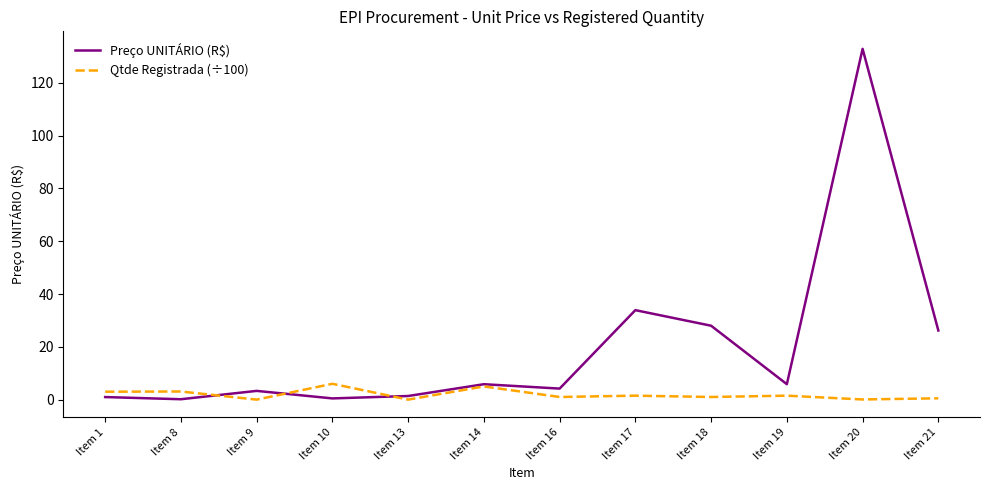

True or false: Preço UNITÁRIO (R$) has a value of 4.2 at Item 16.

True